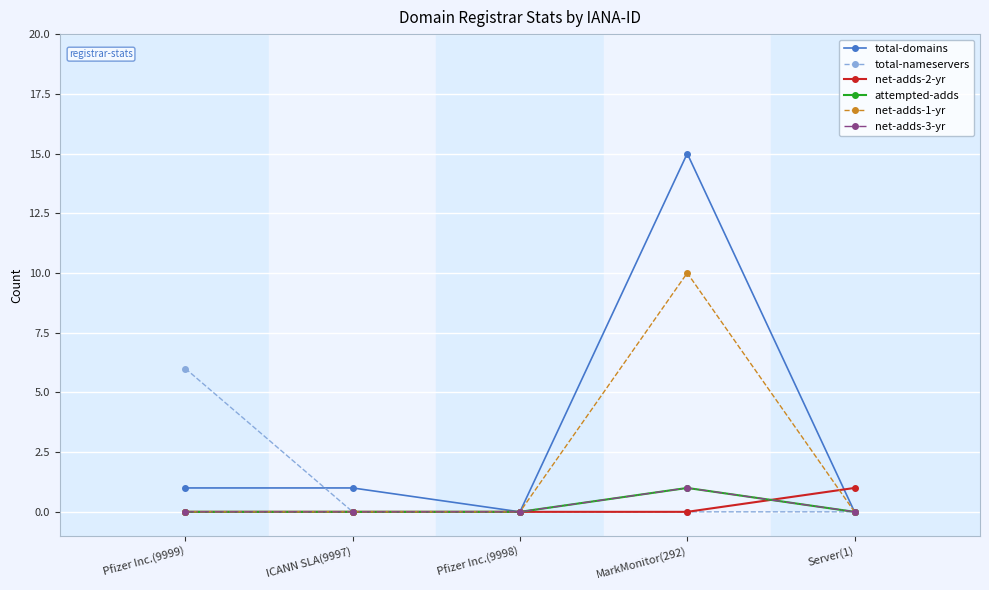

Between Pfizer Inc.(9999) and Server(1), which series saw the biggest shift?

total-nameservers